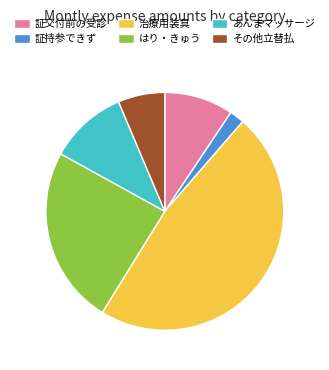

Which slice is the largest?

治療用装具